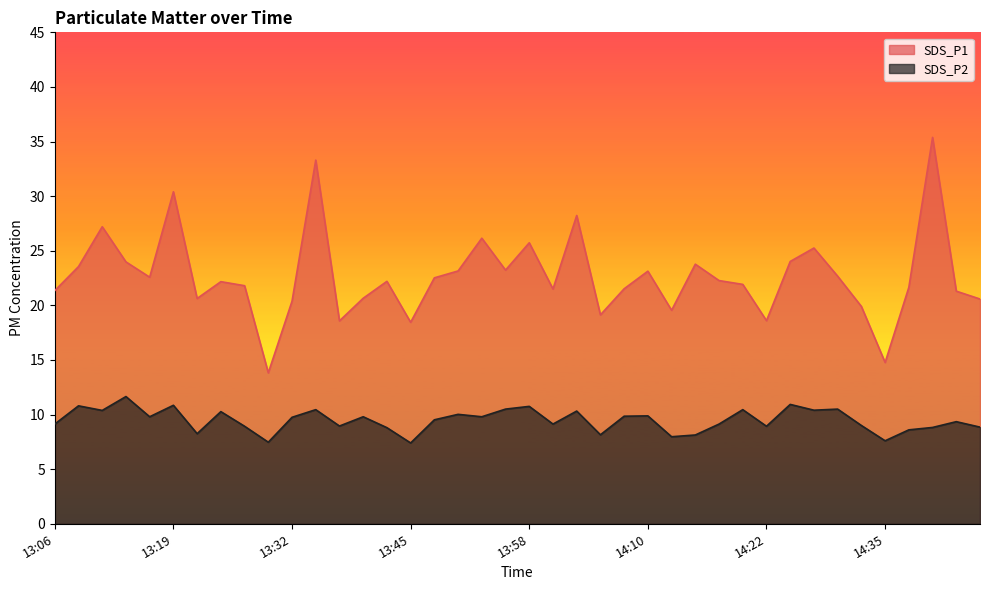

Which category has the highest value in the SDS_P1 series?

14:40